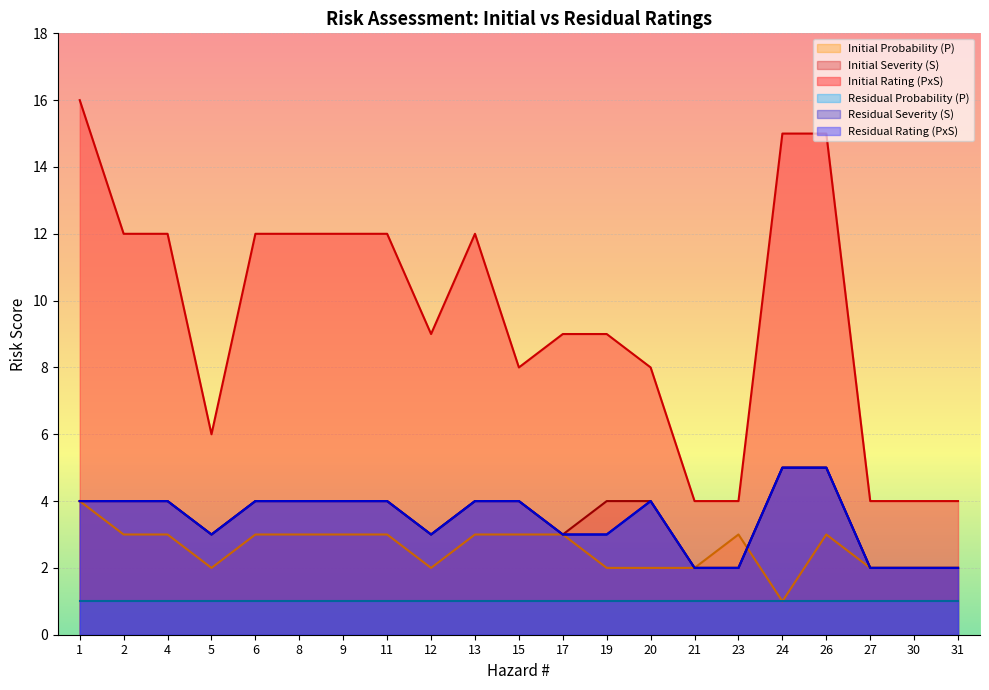

Which has a higher value, 12 or 19?

12